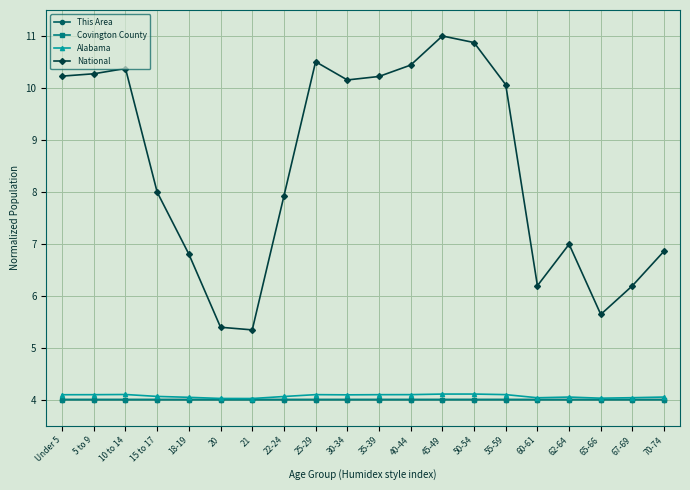

What position from the left is 15 to 17?

4